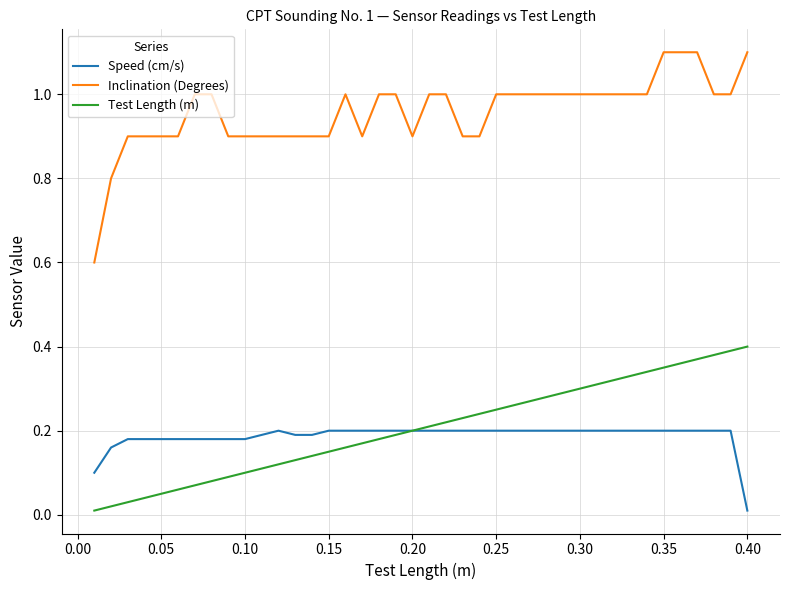

What is the greatest value displayed?

1.1